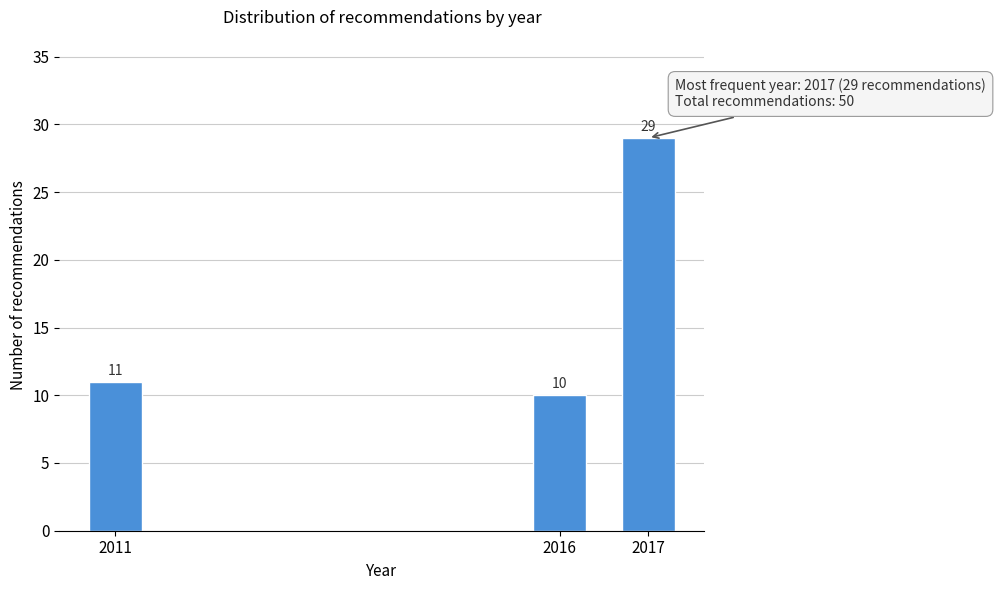

Reading left to right, transcribe all the data shown in this chart.

2011=11	2016=10	2017=29